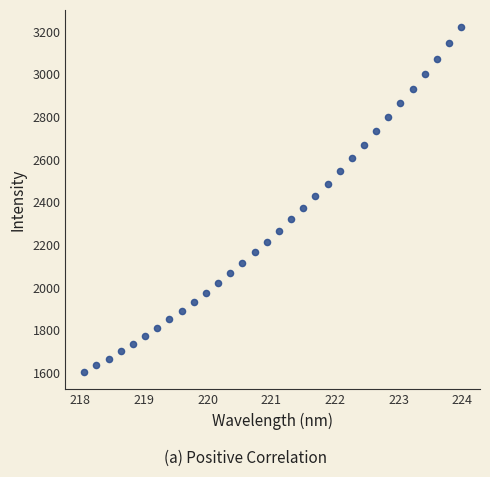

What is the range of Y values (max minus min)?

1617.3